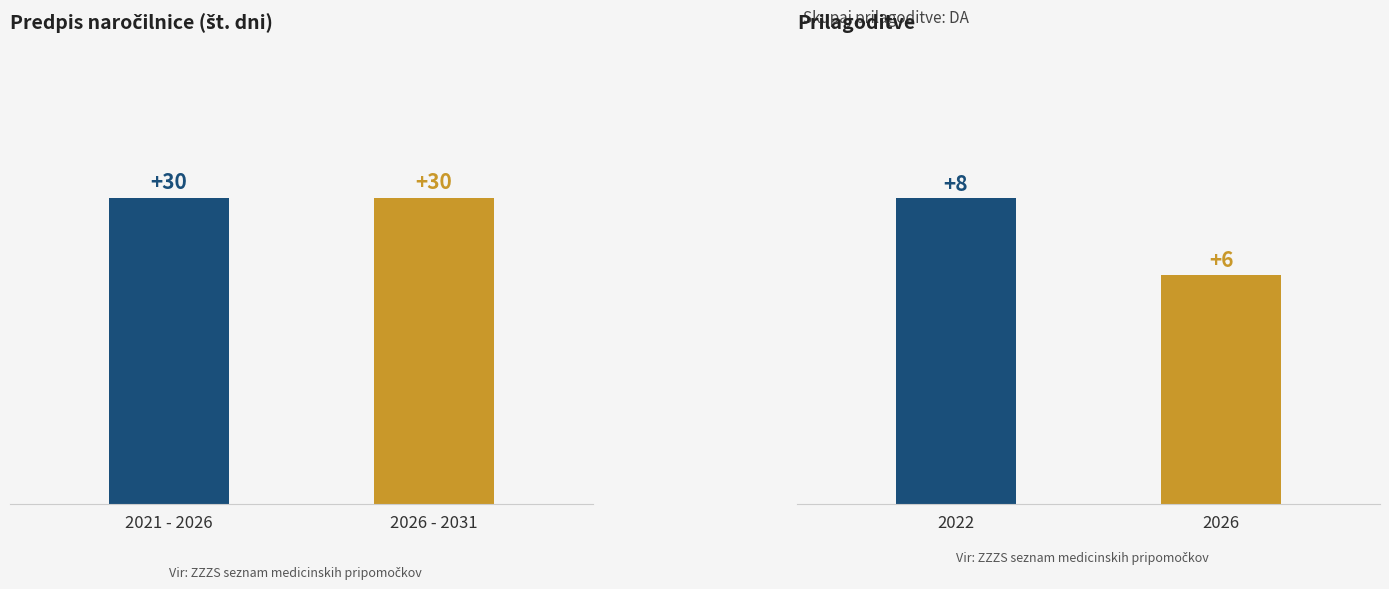

How many groups of bars are there?

2